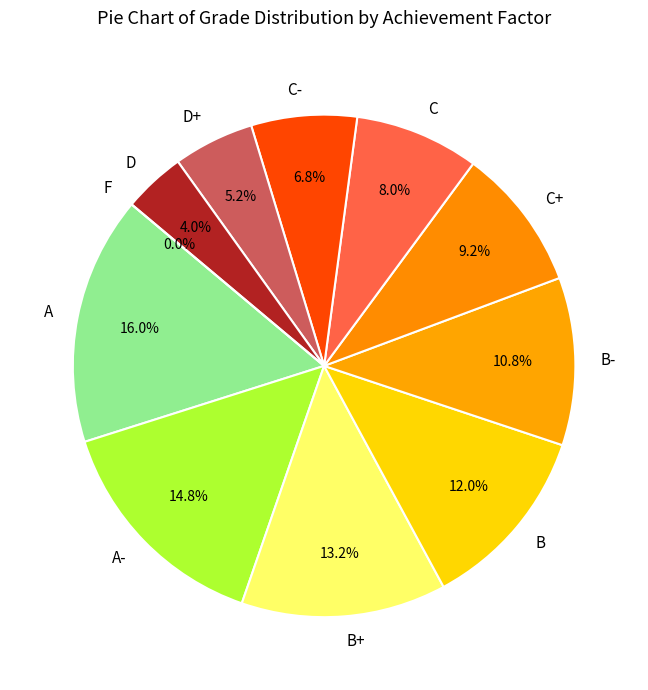

Which category has the biggest portion of the pie?

A